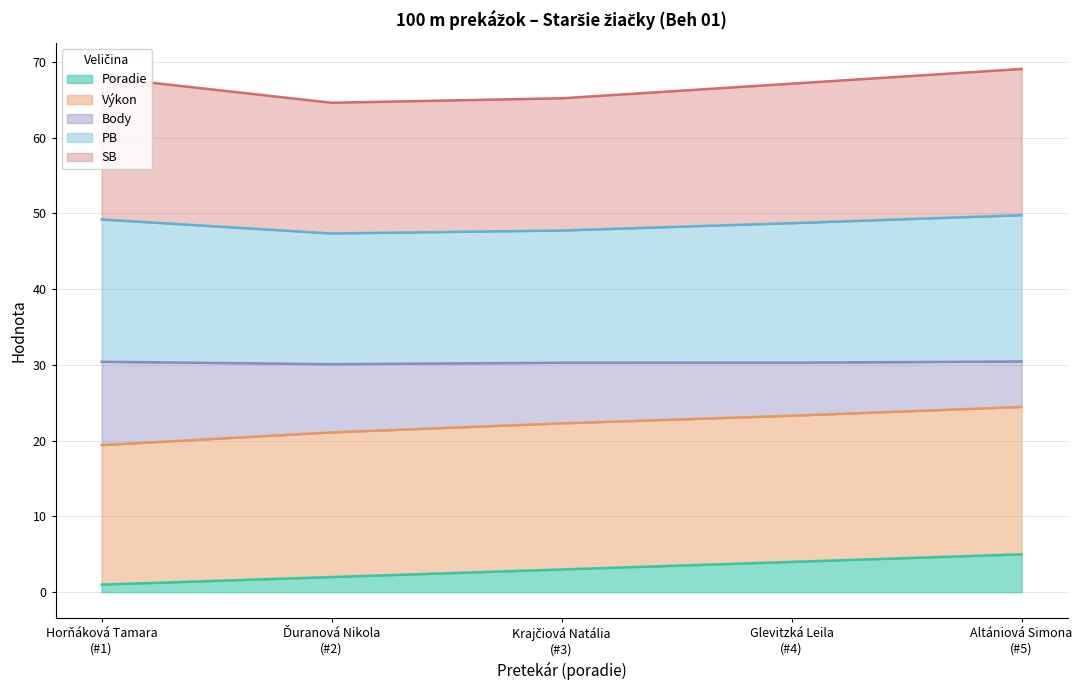

True or false: PB and Body intersect in this chart.

False